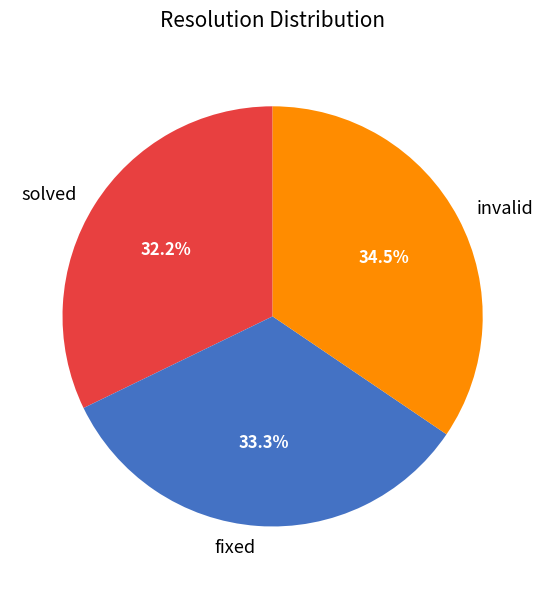

To the nearest percent, what is the difference between the invalid and solved slice percentages?

2%